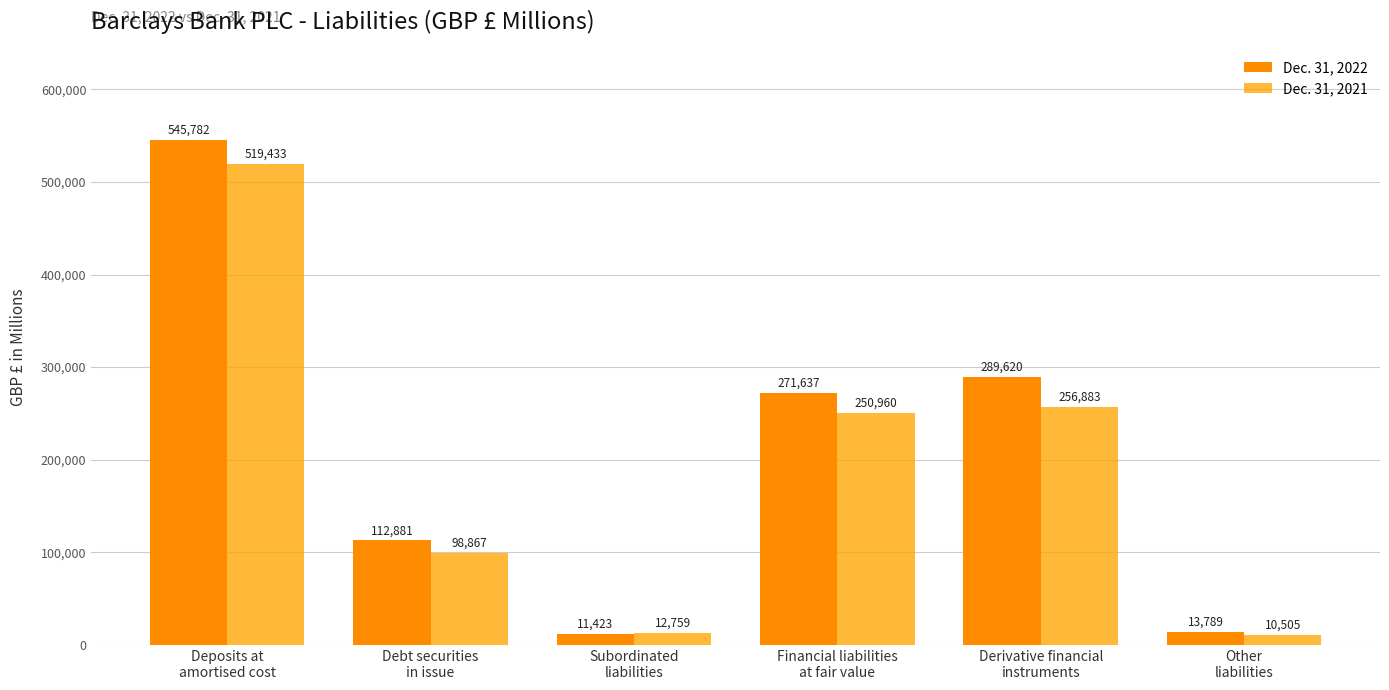

What is the value of the Dec. 31, 2022 bar at the 1st from the left?

545782